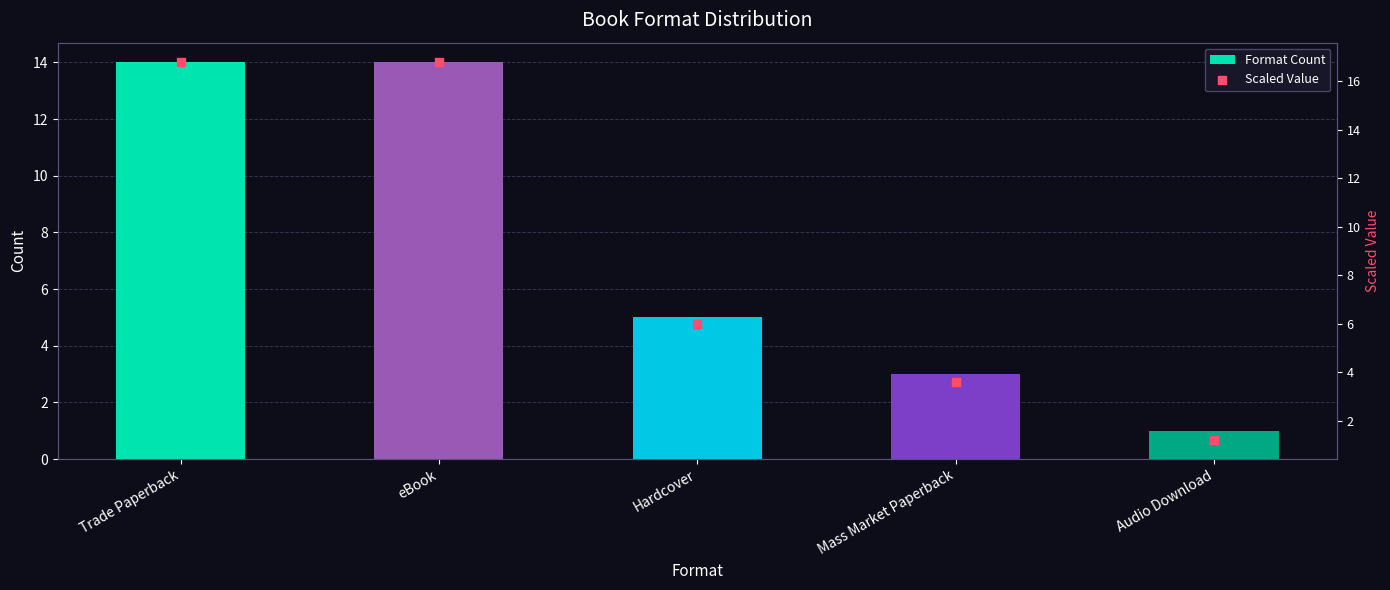

Which series reaches the minimum Y coordinate?

Format Count